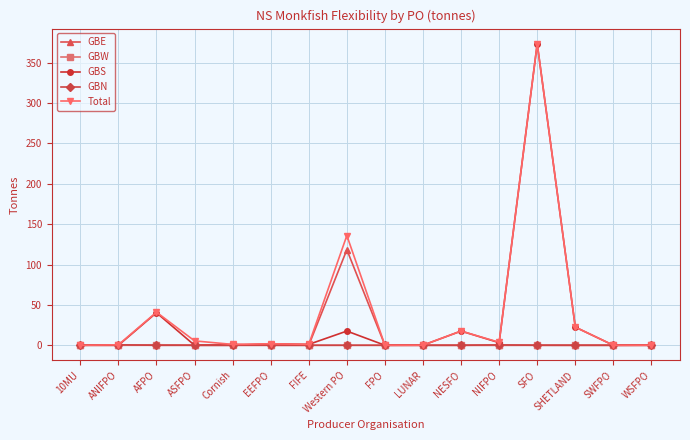

Count the number of categories in the chart.

16